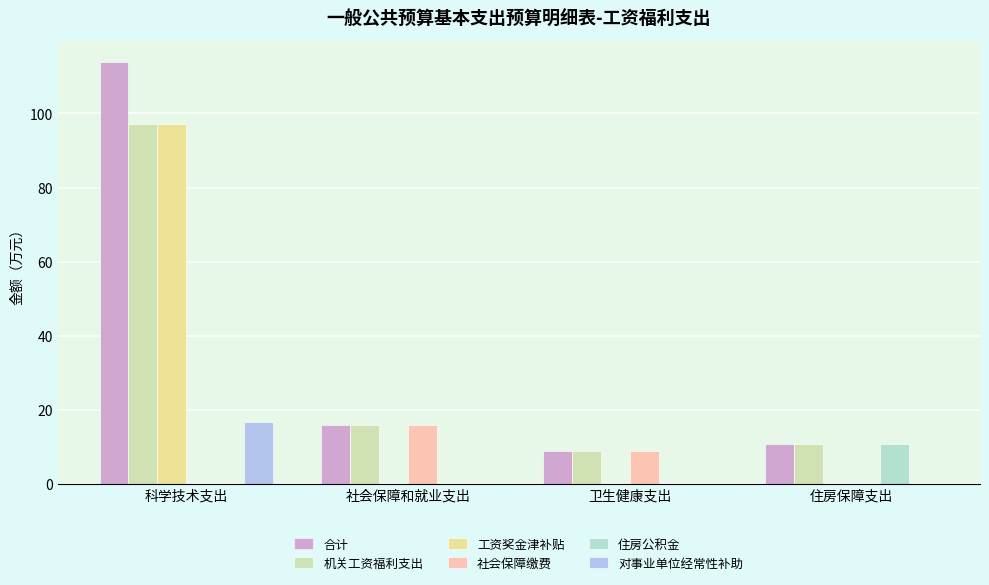

At which label is 社会保障缴费 closest to 7?

卫生健康支出